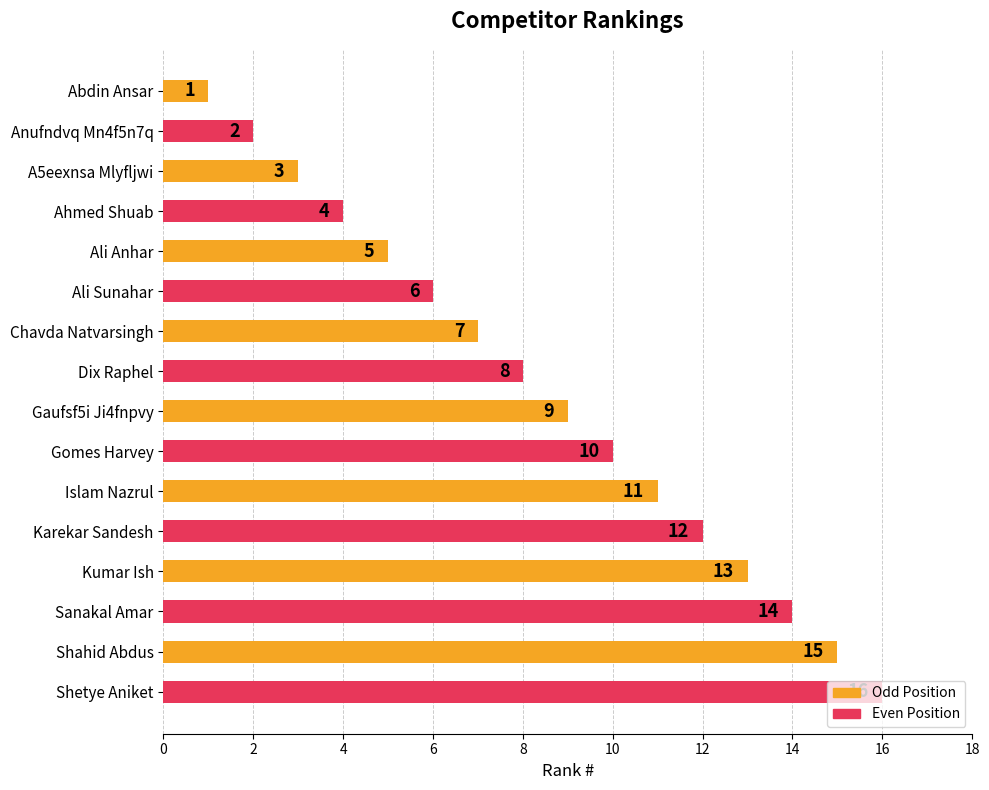

Approximately how many times larger is the value at Gomes Harvey compared to Chavda Natvarsingh?

1.4